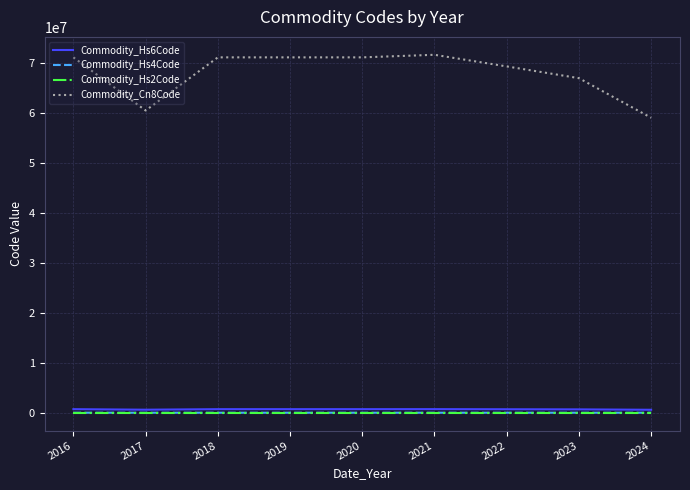

At which label is Commodity_Cn8Code closest to 65387239?

2023